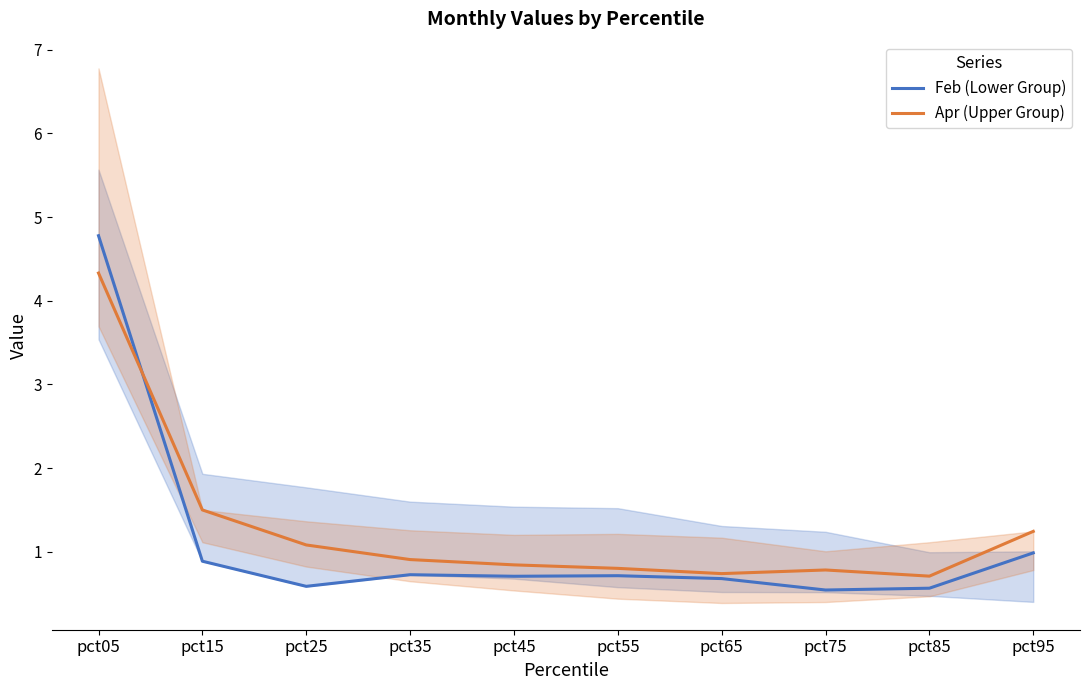

What is the difference between the maximum and minimum values in the Feb (Lower Group) series?

4.2